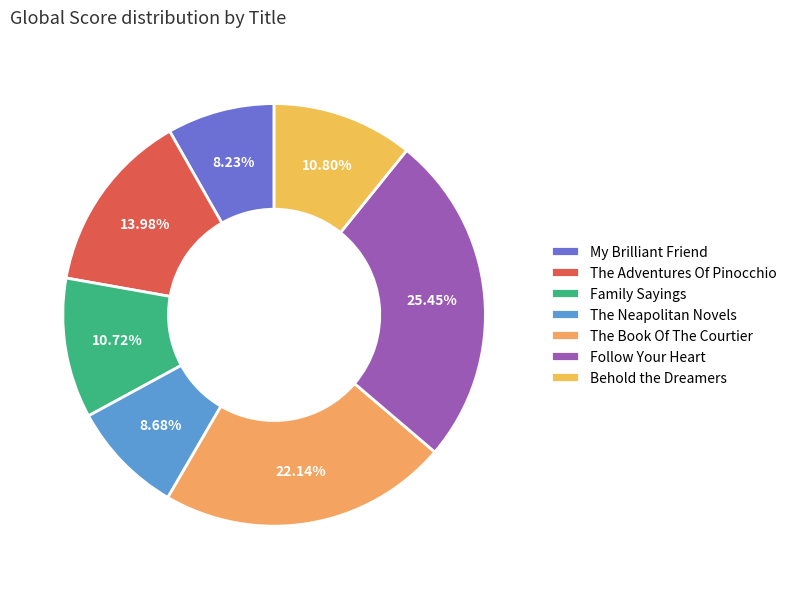

Combined, do Family Sayings and Behold the Dreamers account for over 50%?

No